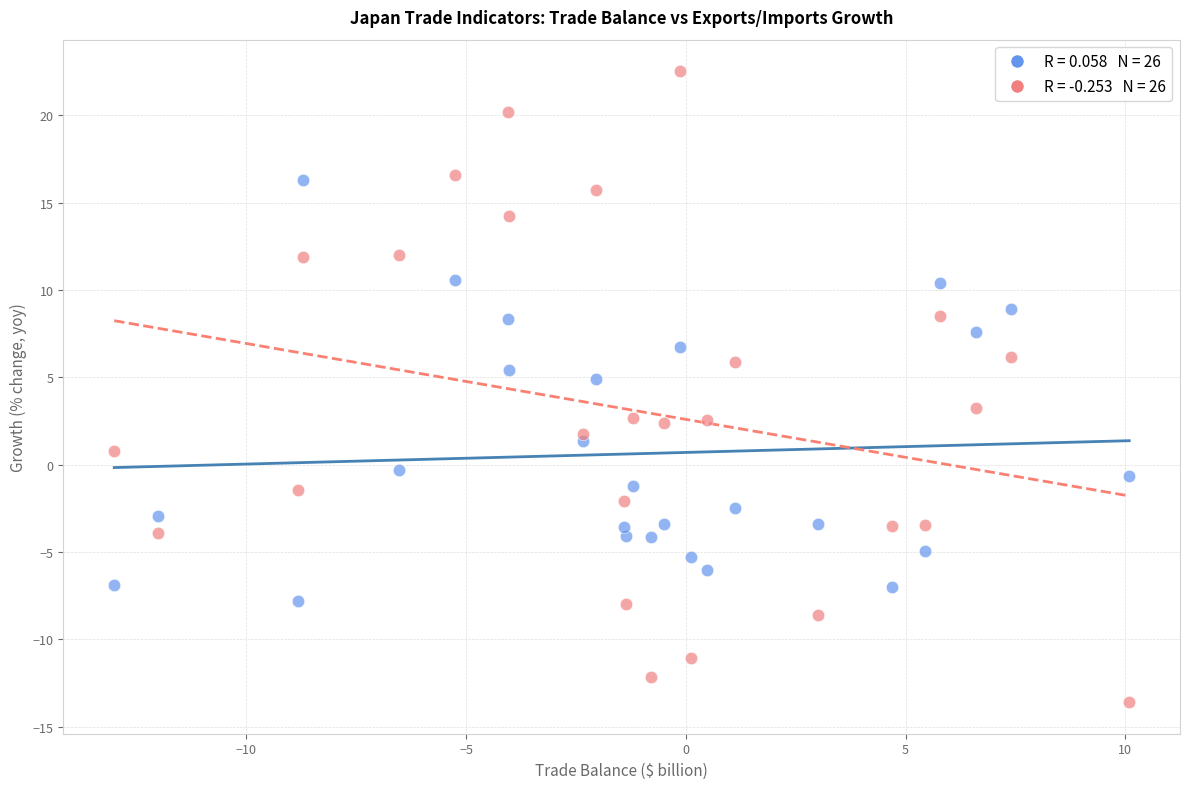

Across all data points, what is the range of Y values (max minus min)?

36.1